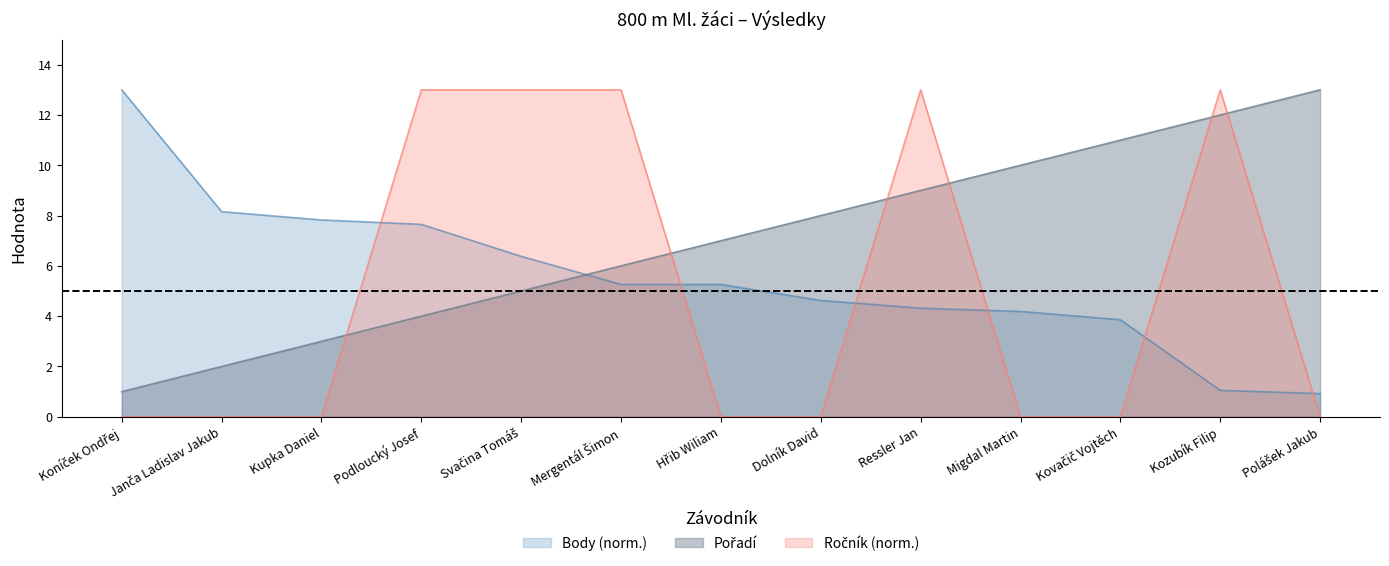

Rank the series by their average value, from highest to lowest.

Pořadí, Body, Ročník